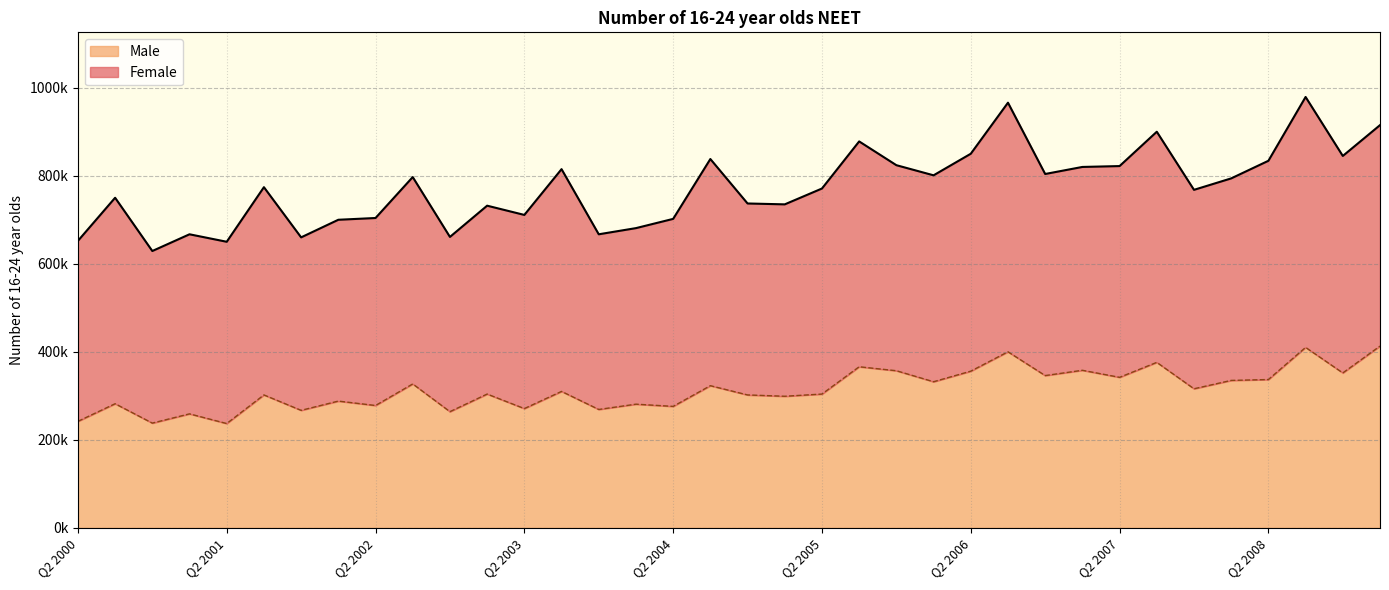

Rank the categories by value from lowest to highest.

Q2 2001, Q4 2000, Q2 2000, Q1 2001, Q4 2002, Q4 2001, Q4 2003, Q2 2003, Q2 2004, Q2 2002, Q1 2004, Q3 2000, Q1 2002, Q1 2005, Q3 2001, Q4 2004, Q1 2003, Q2 2005, Q3 2003, Q4 2007, Q3 2004, Q3 2002, Q1 2006, Q1 2008, Q2 2008, Q2 2007, Q4 2006, Q4 2008, Q2 2006, Q4 2005, Q1 2007, Q3 2005, Q3 2007, Q3 2006, Q3 2008, Q1 2009